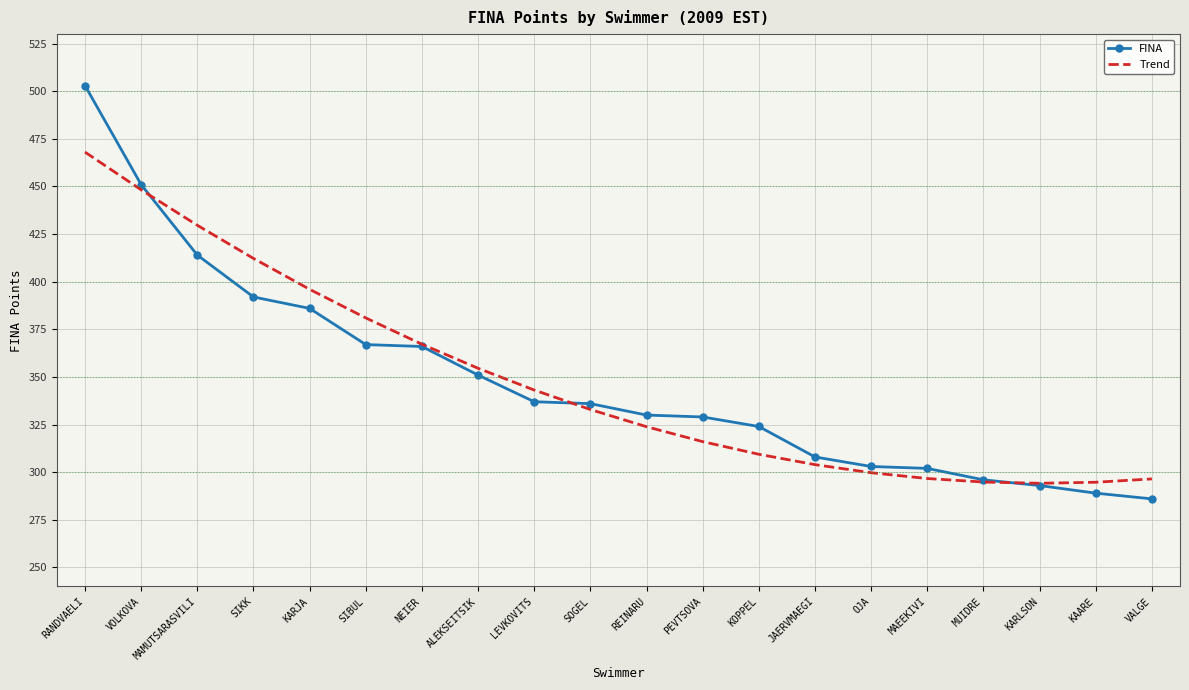

Rank the series at LEVKOVITS from highest to lowest value.

Trend, FINA